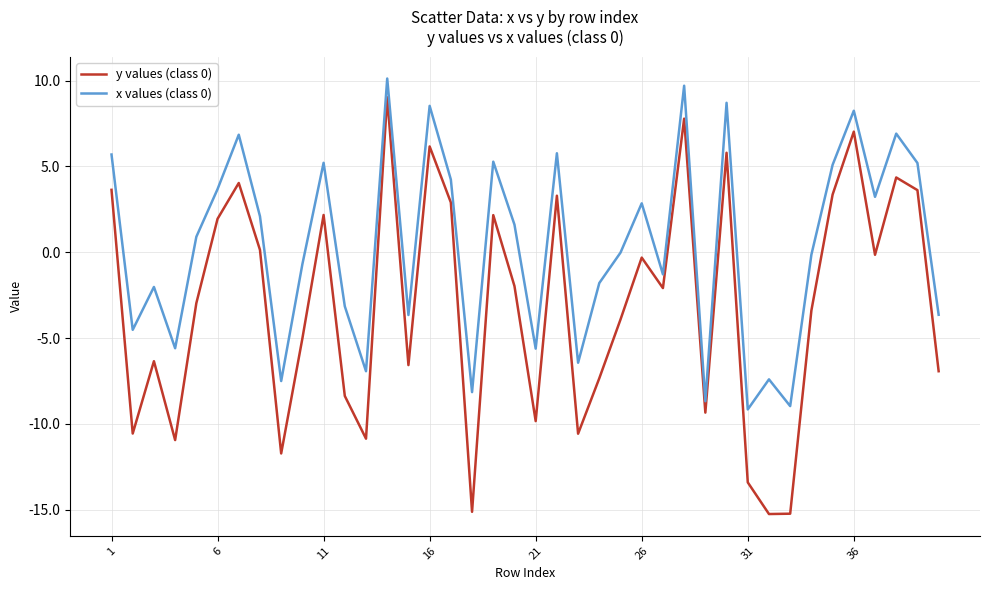

What is the greatest value displayed?

10.1